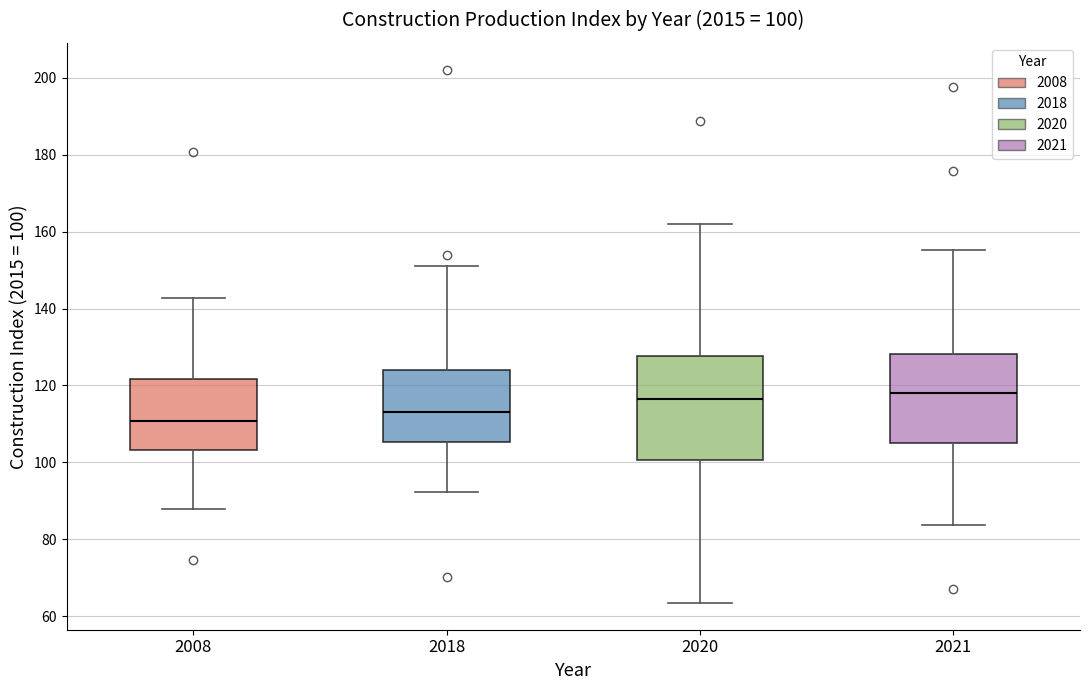

Which box is the tallest, from its lower edge to its upper edge?

2020